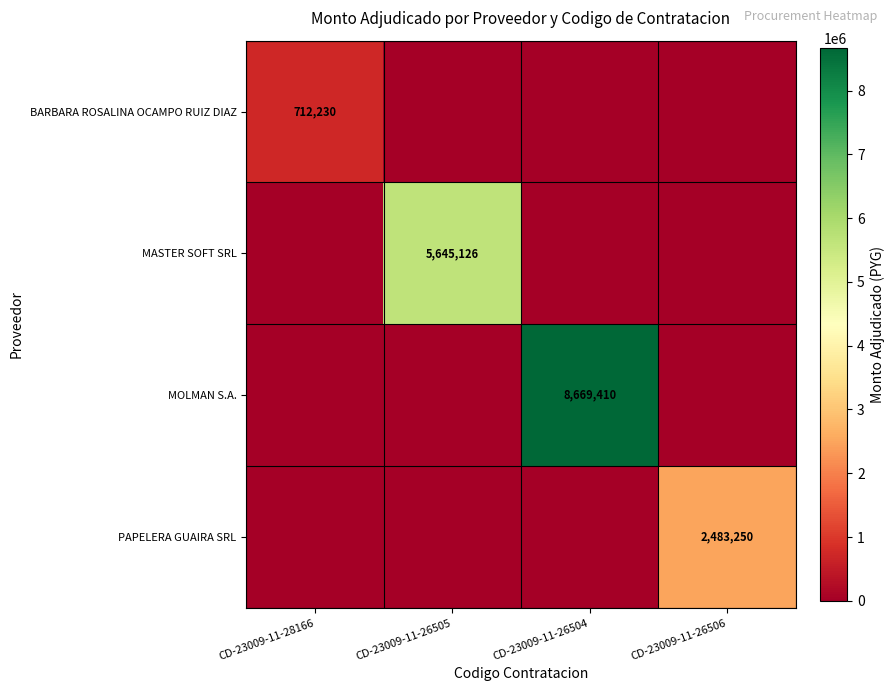

The value of PAPELERA GUAIRA SRL at CD-23009-11-26506 is 3784094. True or false?

False